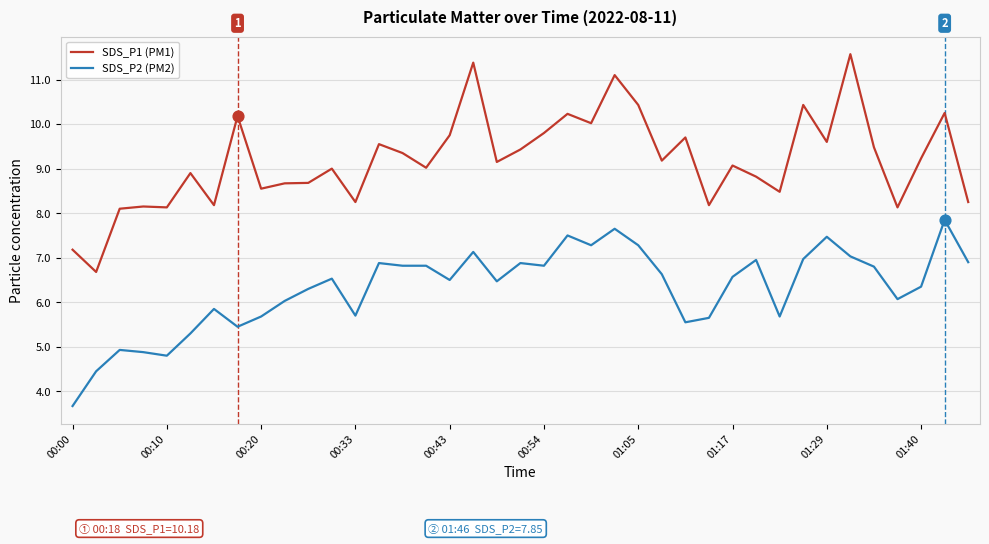

Which series has the largest total across all categories?

SDS_P1 (PM1)